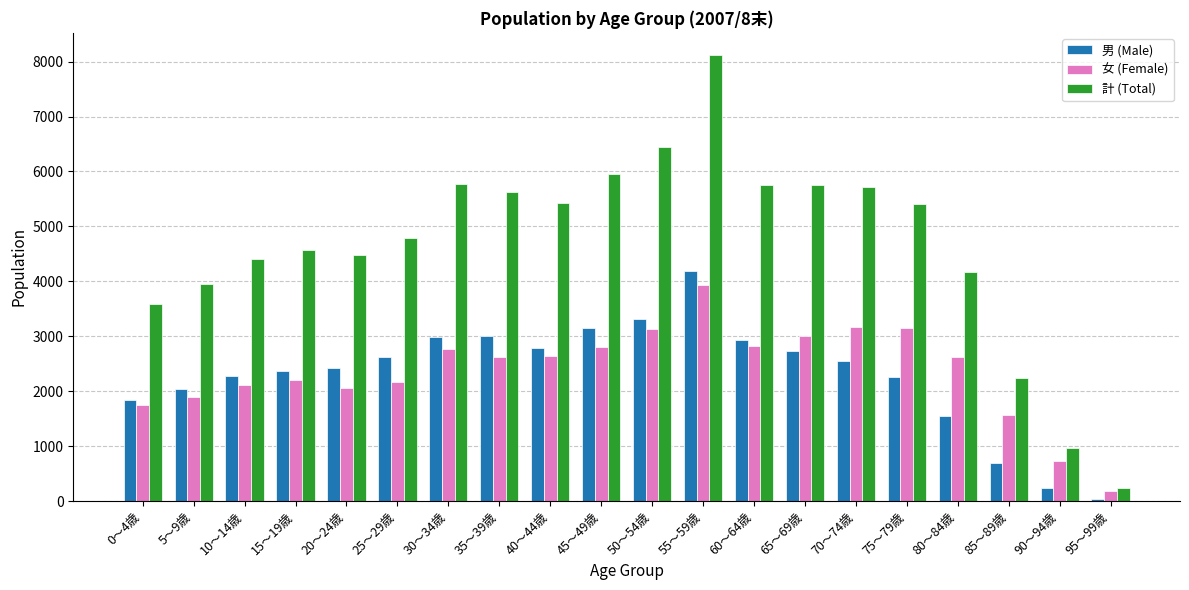

What is the greatest value displayed?

8117